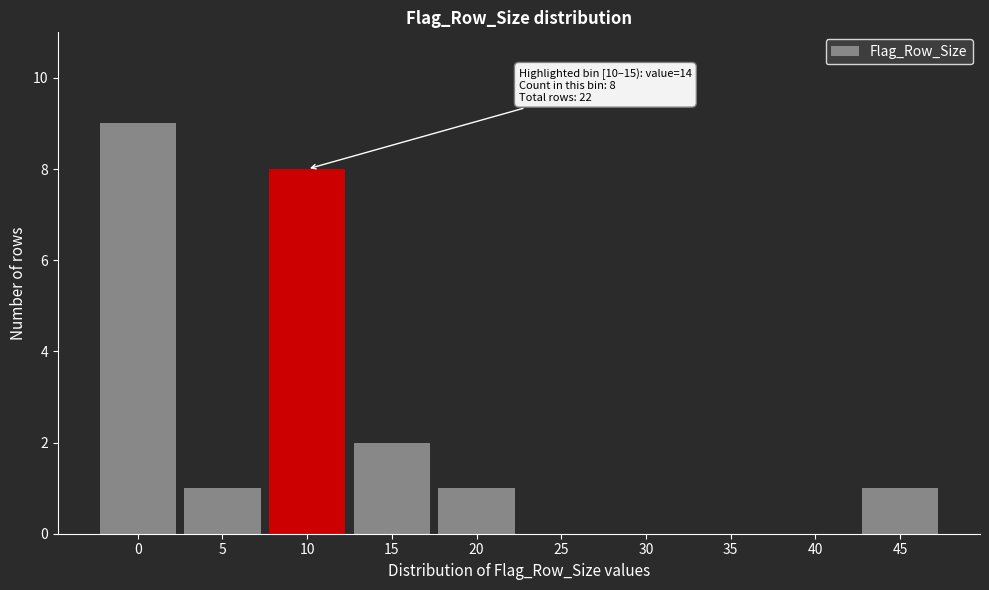

Reading left to right, what are all the values shown in this chart?

0=9	5=1	10=8	15=2	20=1	25=0	30=0	35=0	40=0	45=1